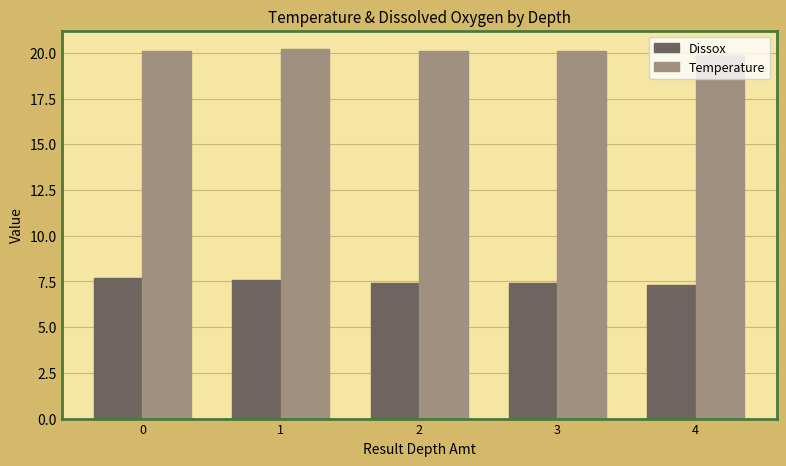

At how many categories does at least one series exceed 8?

5